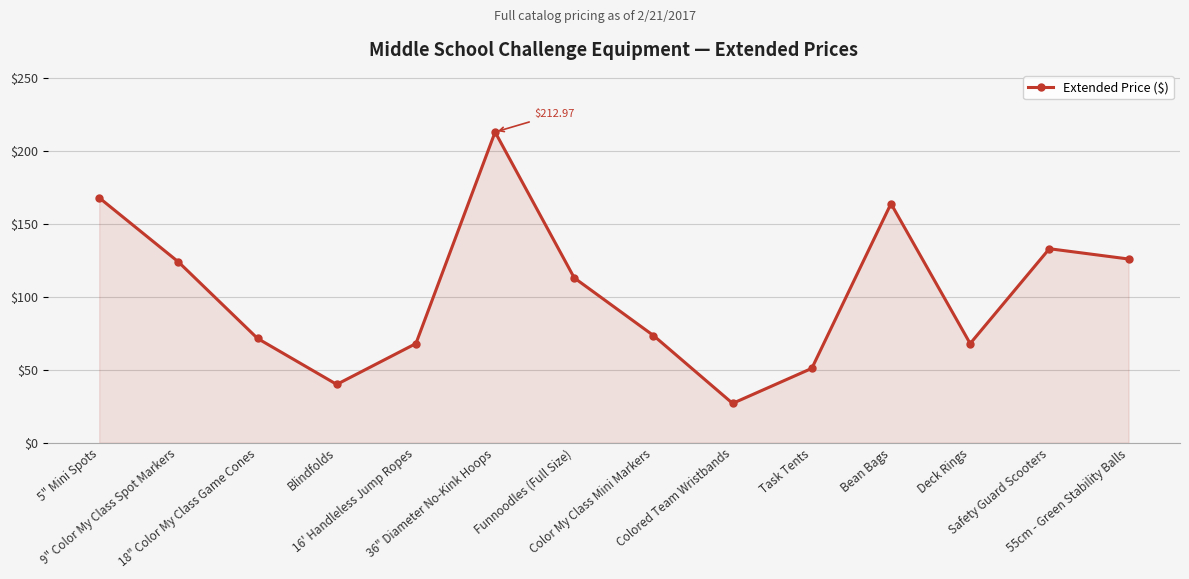

Where does the data first go above 112?

5" Mini Spots